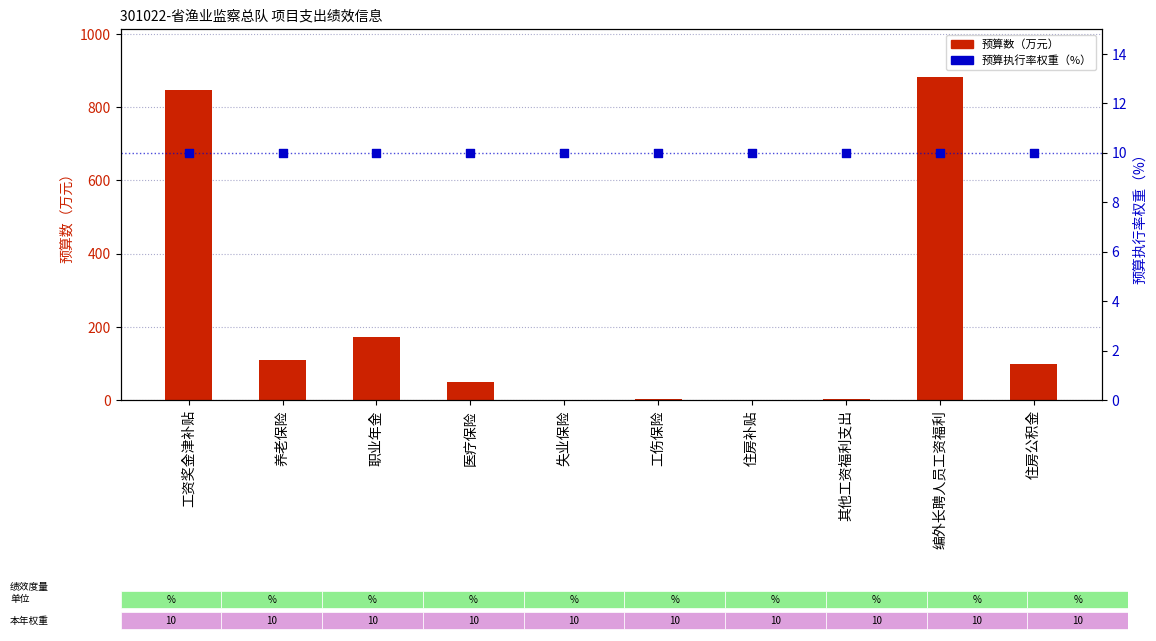

What is the total value across all series at 住房公积金?

107.9